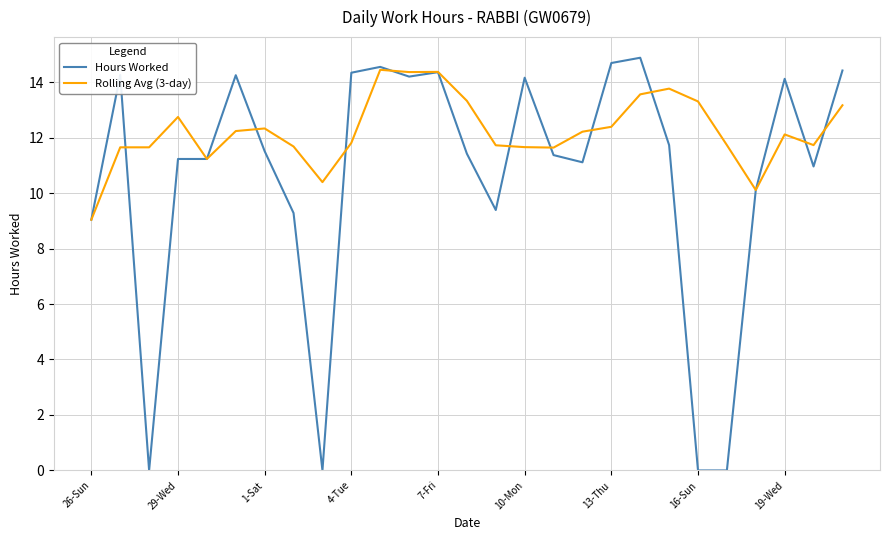

List the series in order of their overall mean, highest first.

Rolling Avg (3-day), Hours Worked